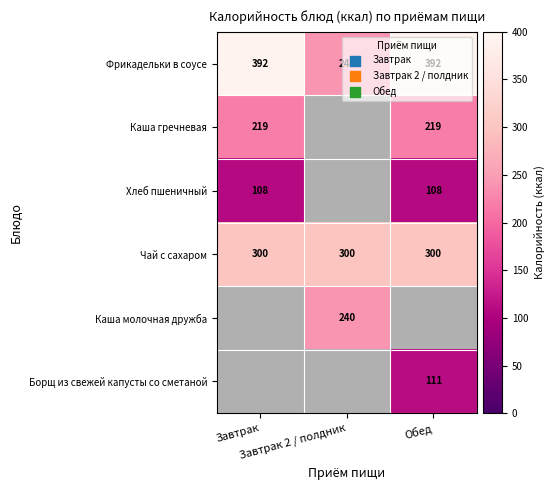

What is the difference between the highest and lowest values at Обед?

284.0